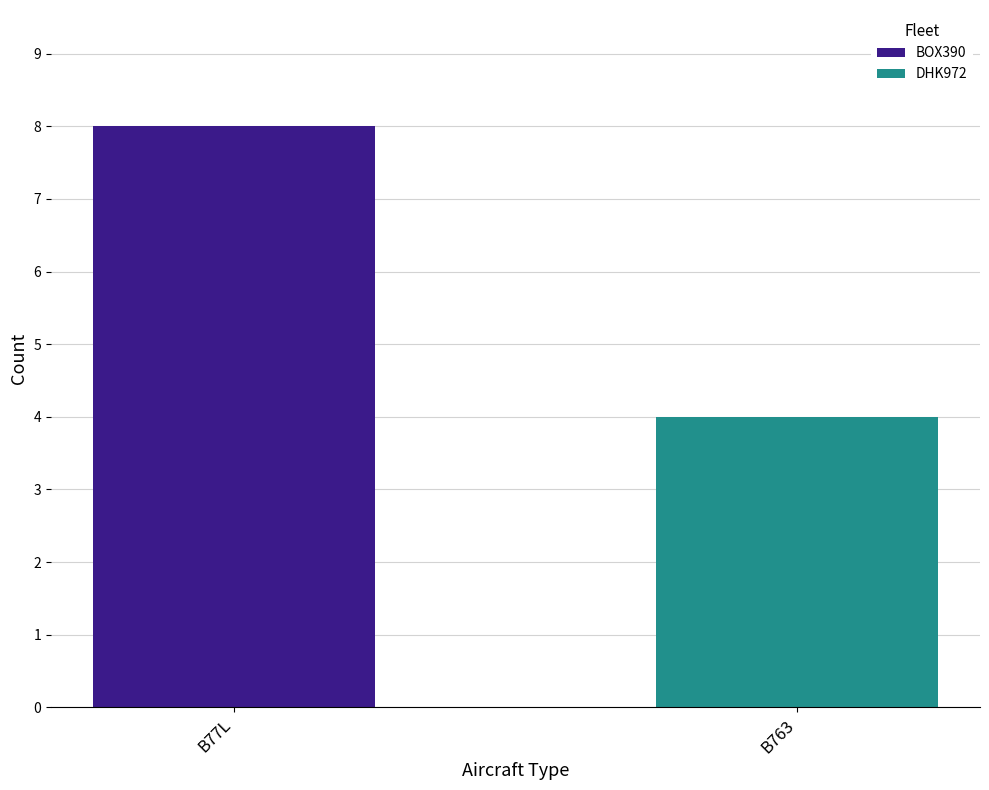

What is the total value across all series at B763?

4